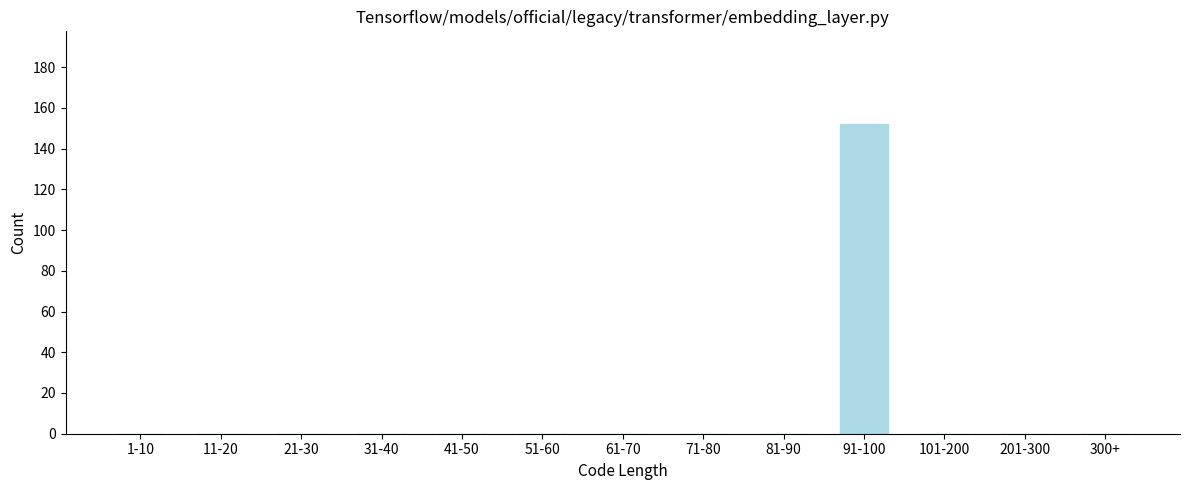

Reading right to left, transcribe all the data shown in this chart.

300+=0	201-300=0	101-200=0	91-100=152	81-90=0	71-80=0	61-70=0	51-60=0	41-50=0	31-40=0	21-30=0	11-20=0	1-10=0